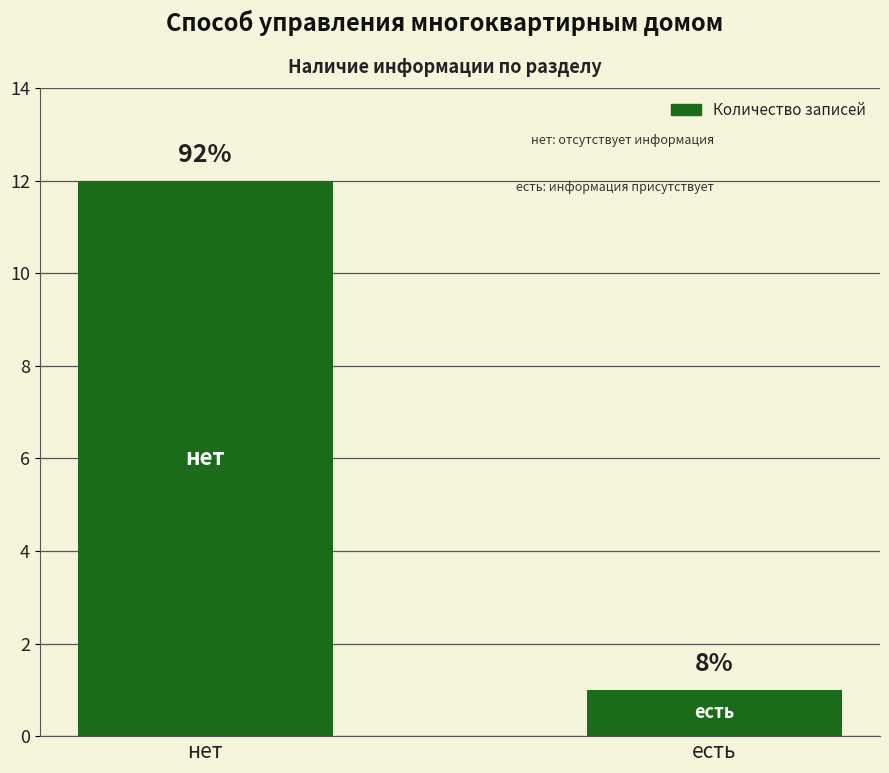

Between нет and есть, which is larger?

нет